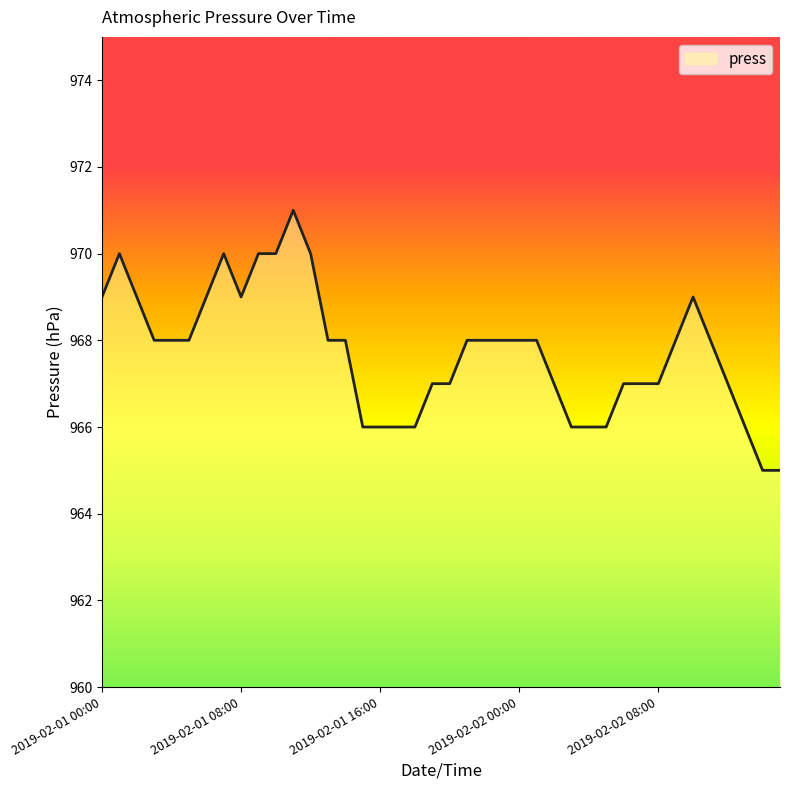

What is the smallest value displayed?

965